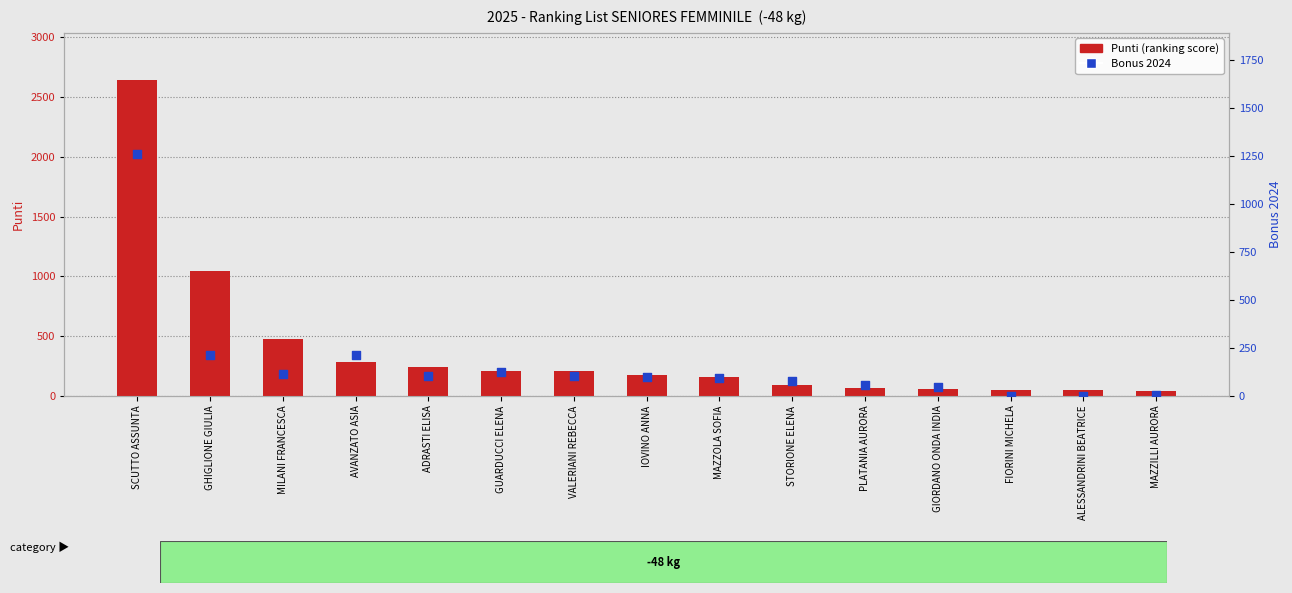

Which series has the largest Y range (max minus min)?

Punti (ranking score)